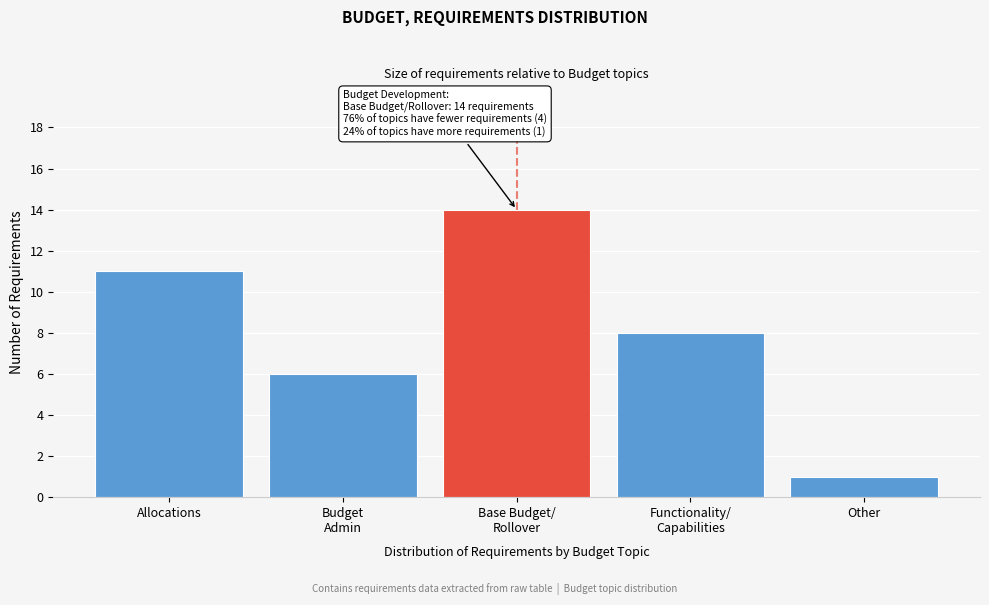

Reading right to left, list all the values displayed in this chart.

1	8	14	6	11